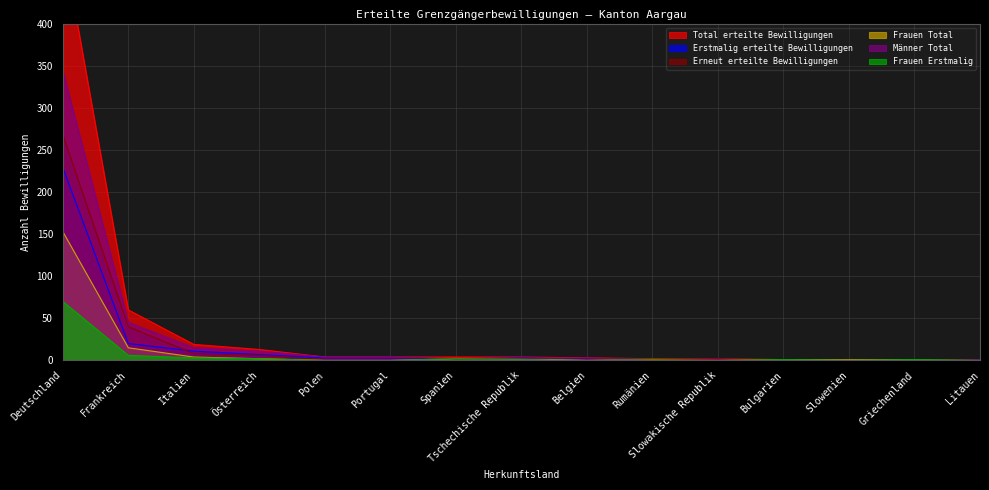

What is the spread (max minus min) of values at Griechenland?

1